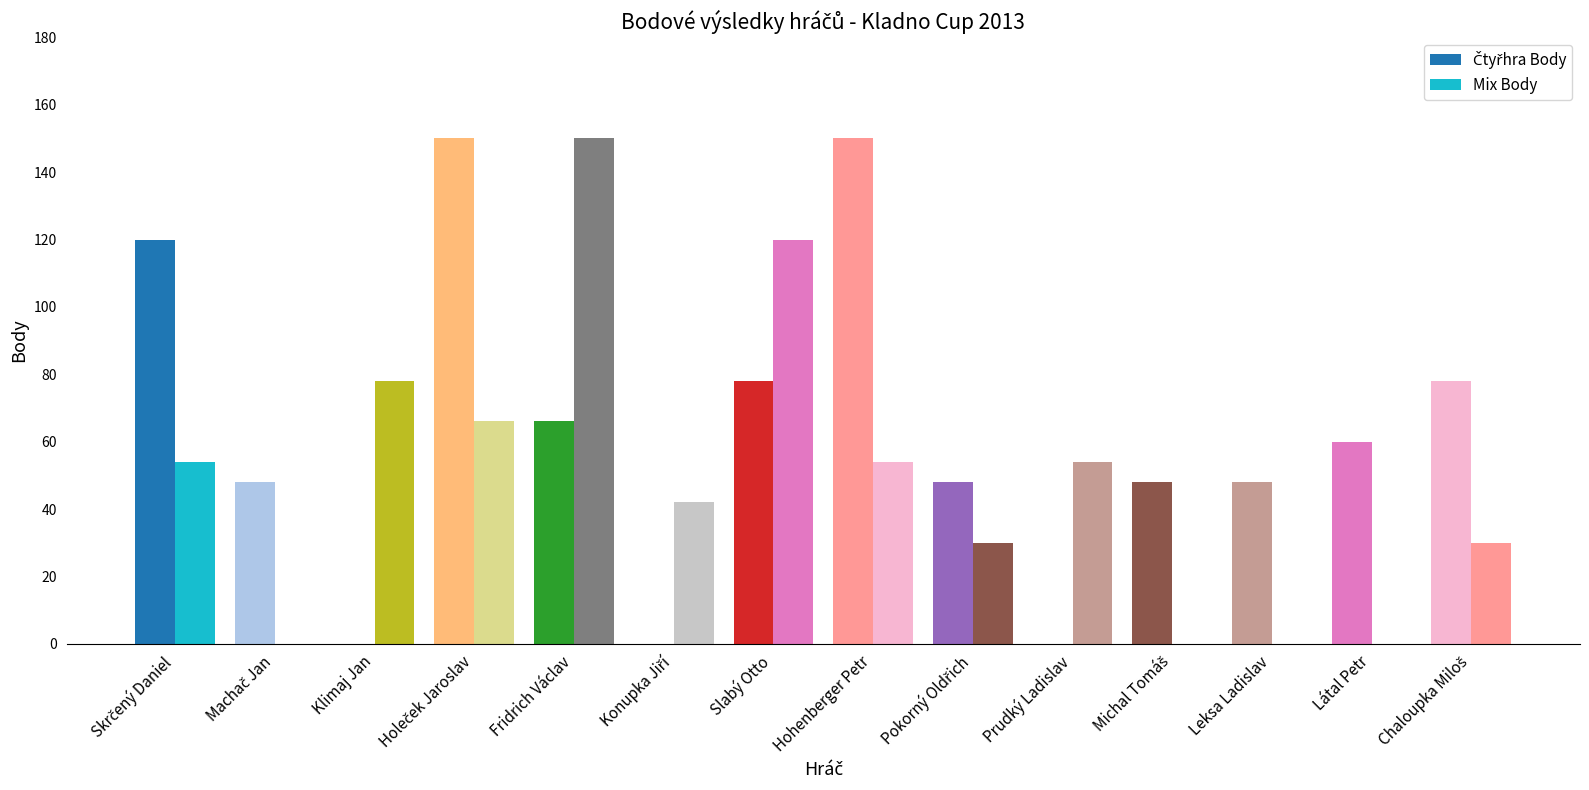

List the series in order of their peak value, lowest first.

Čtyřhra Body, Mix Body